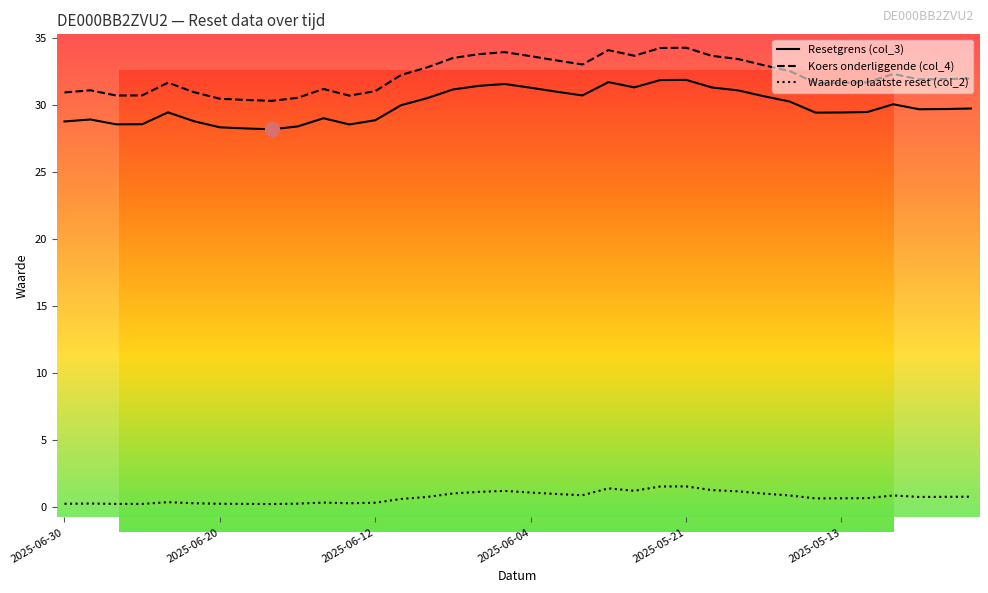

True or false: Koers onderliggende (col_4) and Resetgrens (col_3) cross at least once.

False